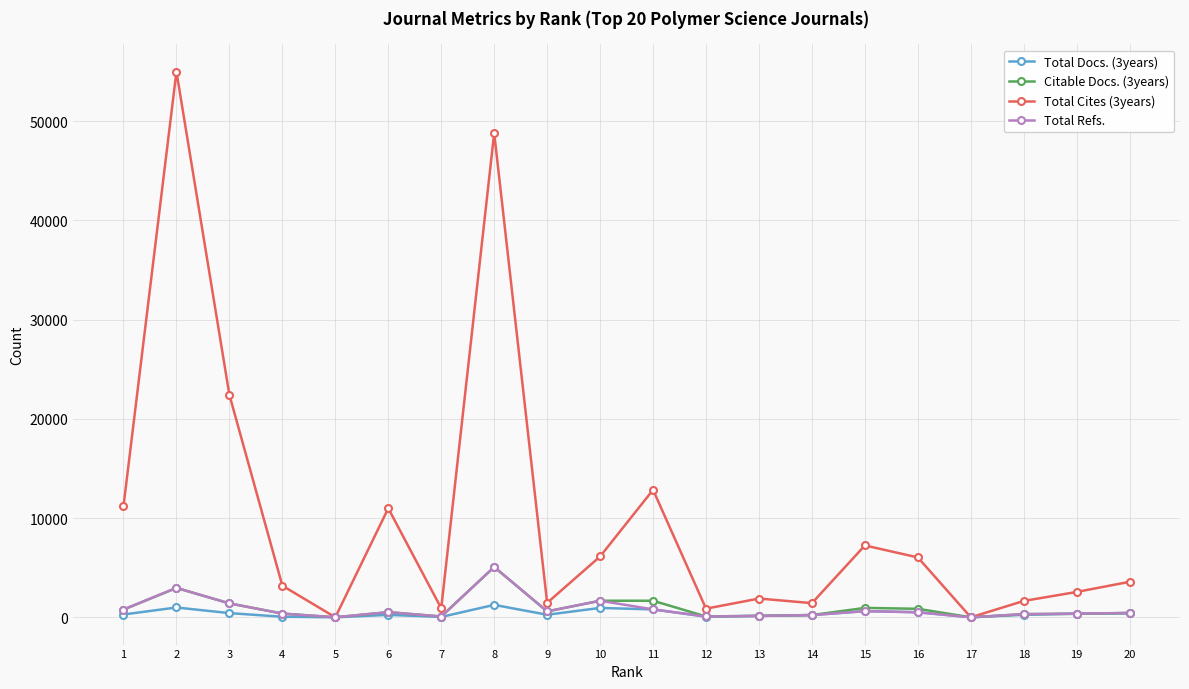

At which category does Total Refs. reach its first local peak?

2